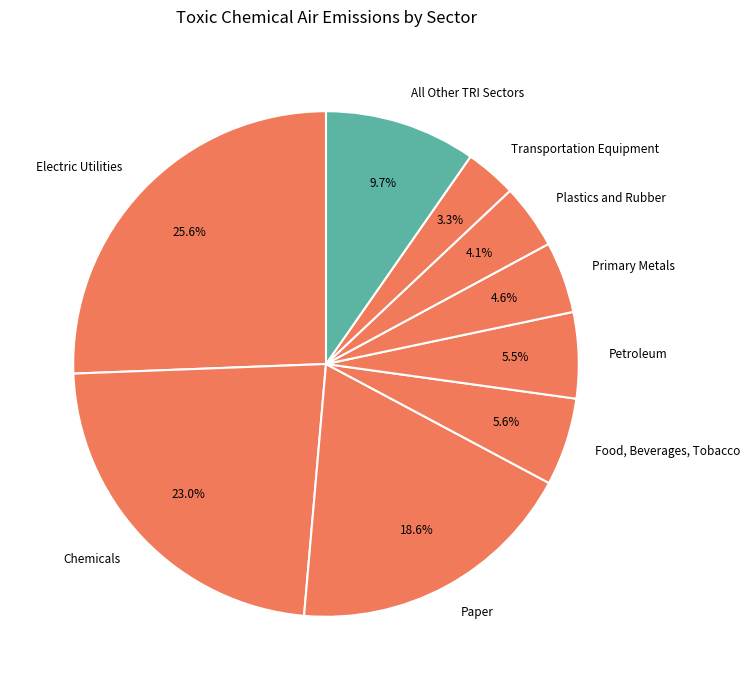

True or false: Food, Beverages, Tobacco accounts for 13% of the total.

False